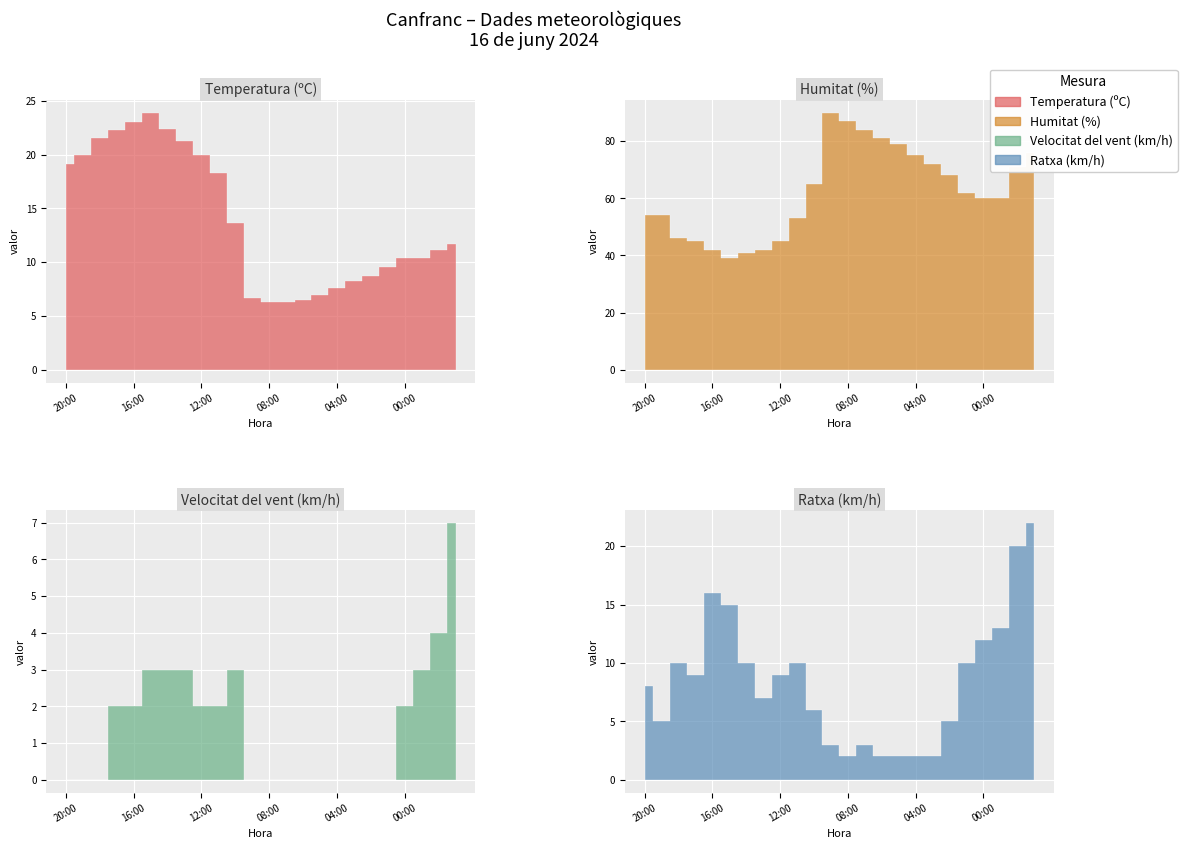

What position from the left is 00:00?

21